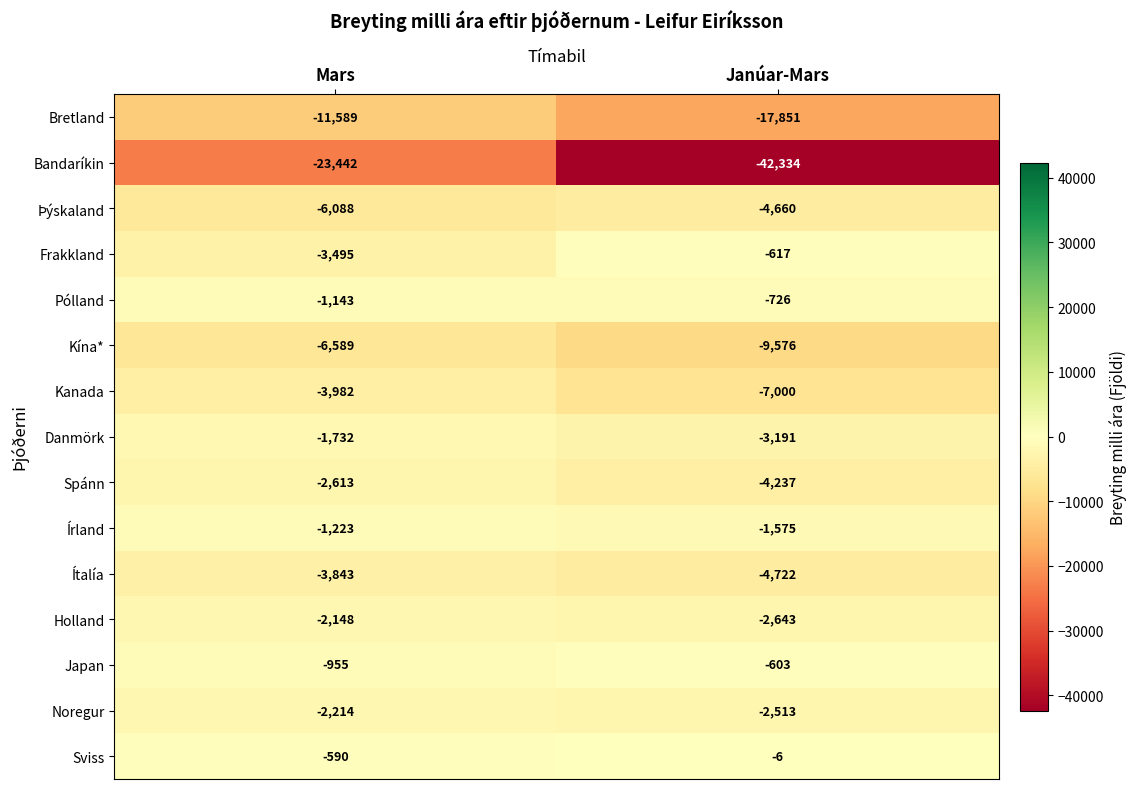

What is the total value across all series at Mars?

-71646